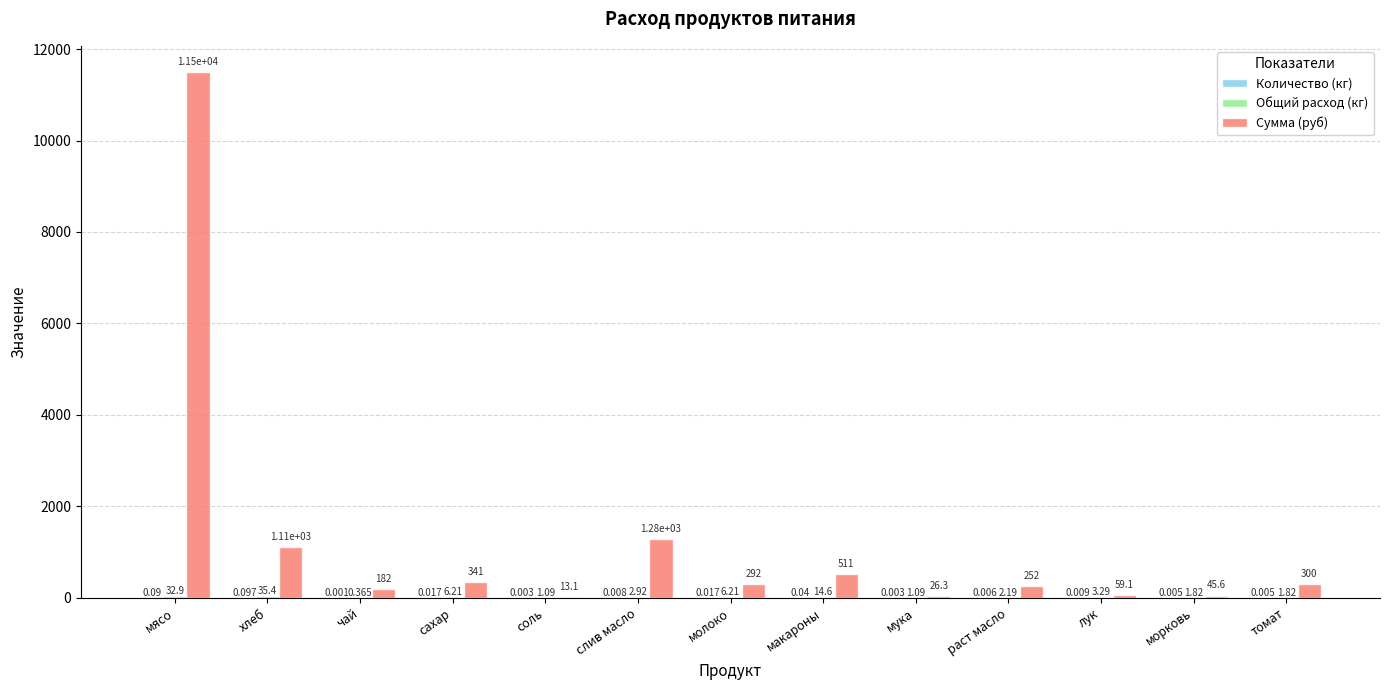

At which category is the sum across all series the highest?

мясо